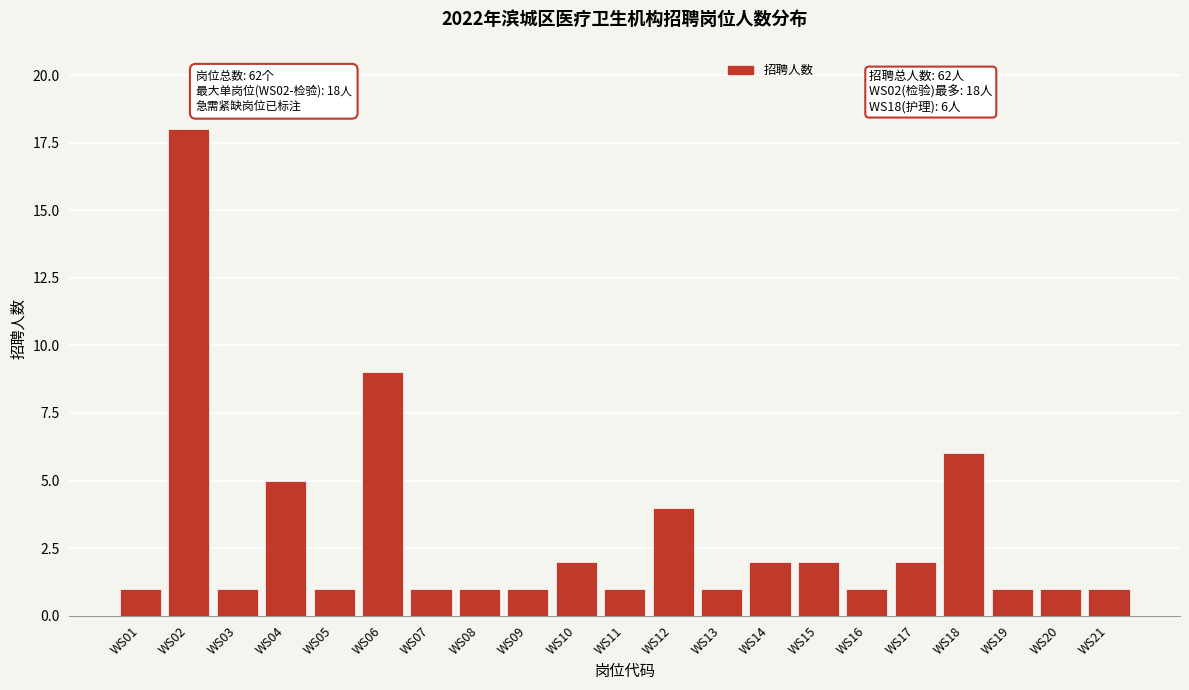

Reading left to right, extract all data points from this chart.

1	18	1	5	1	9	1	1	1	2	1	4	1	2	2	1	2	6	1	1	1